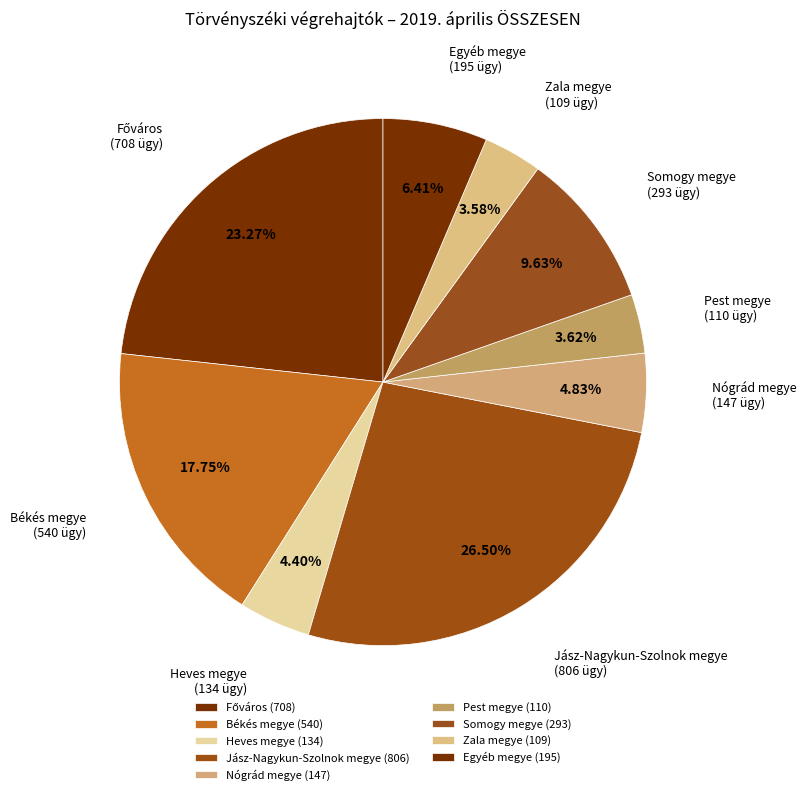

To the nearest percent, what is the average slice percentage?

11%